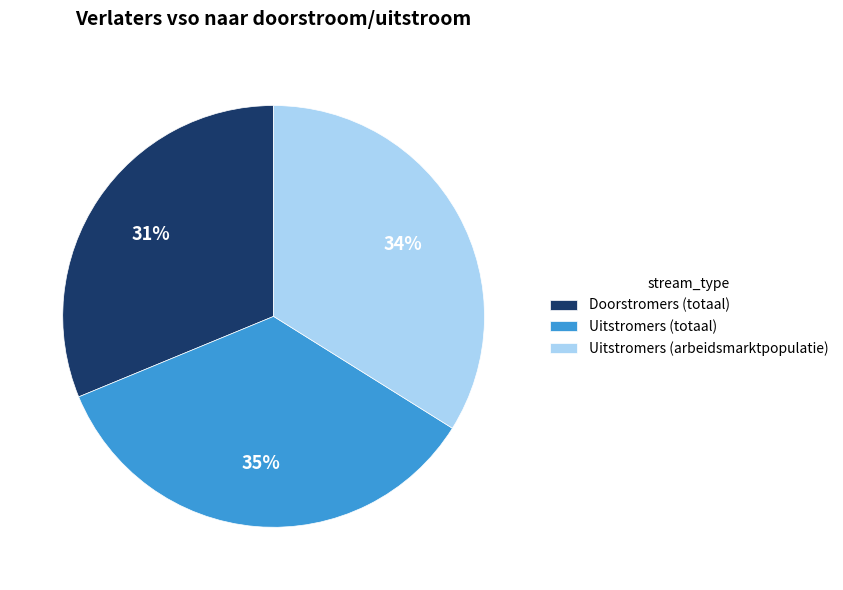

Which has a higher value, Uitstromers (arbeidsmarktpopulatie) or Uitstromers (totaal)?

Uitstromers (totaal)